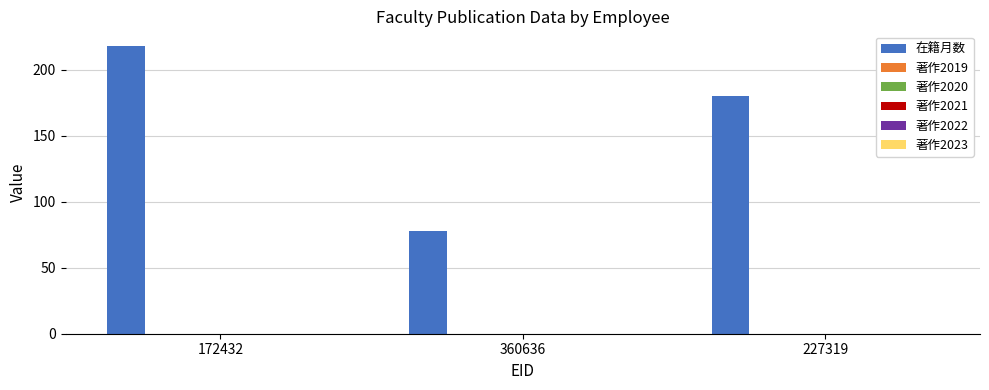

What is the value of the 2nd bar from the left?

78